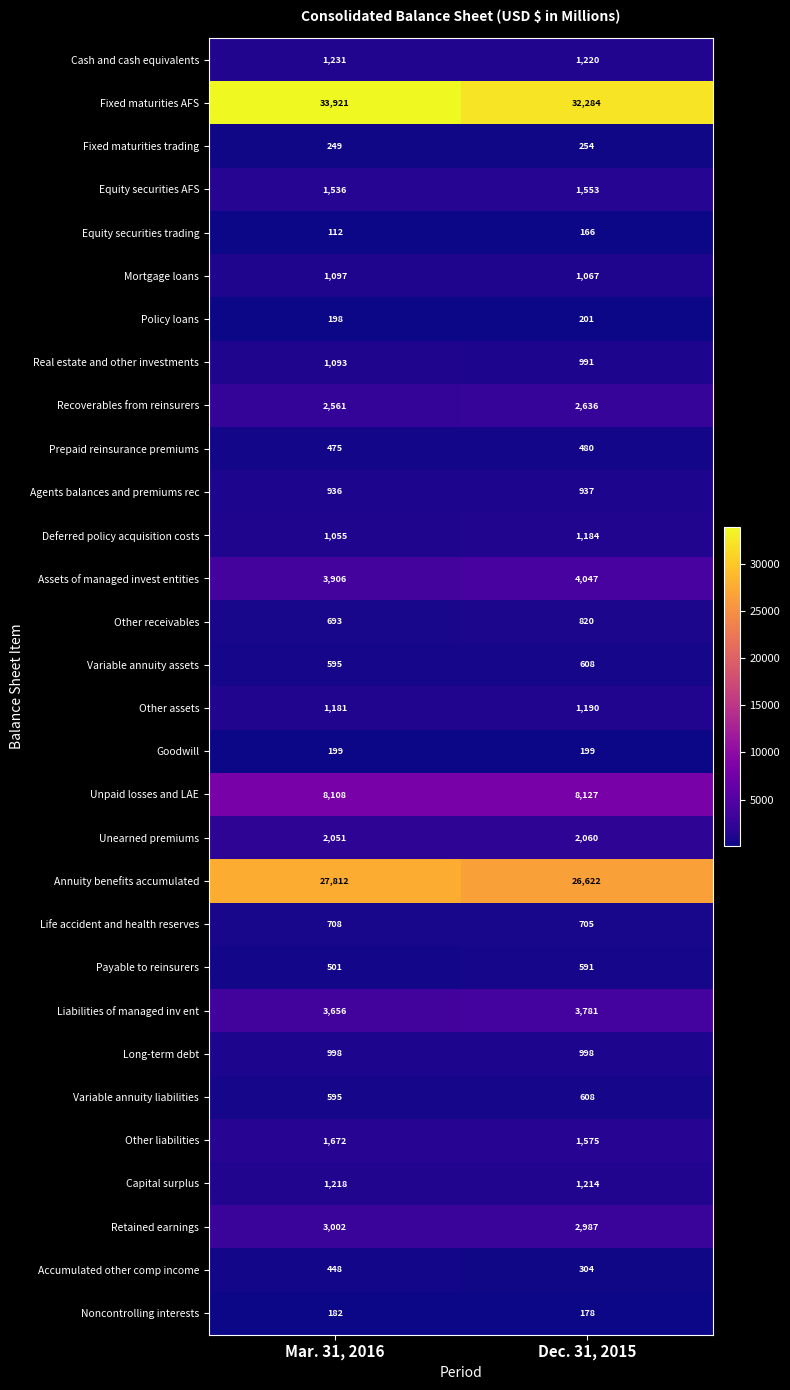

The value of Variable annuity assets at Dec. 31, 2015 is 608. True or false?

True